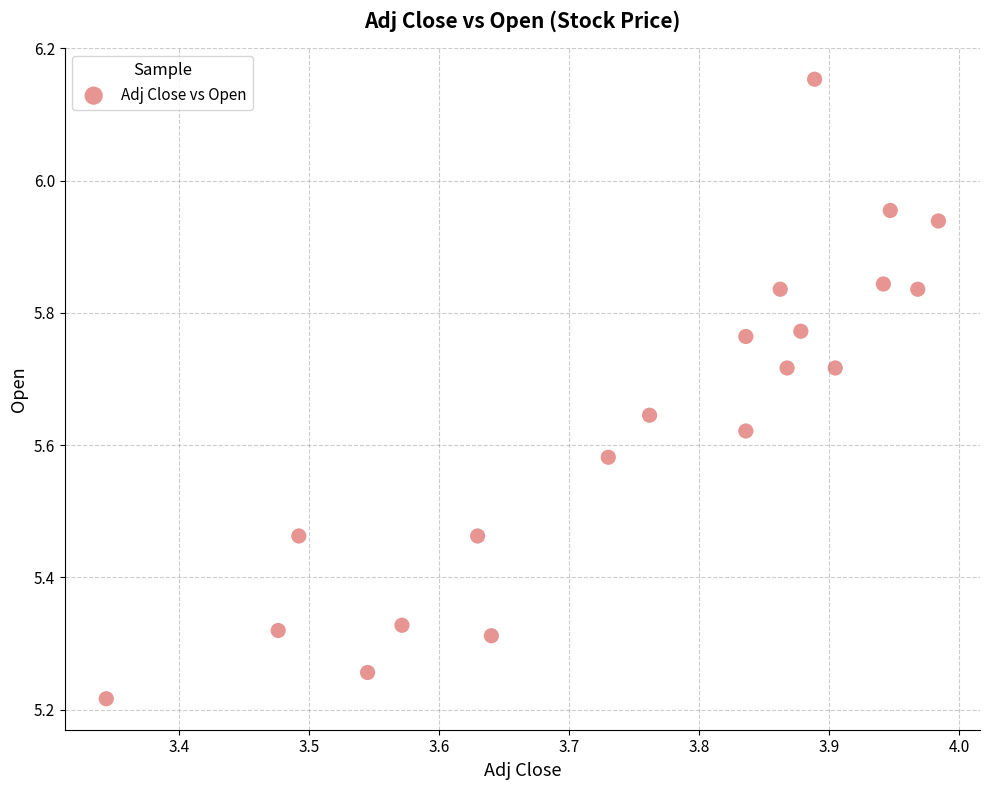

What is the range of X values (max minus min)?

0.6